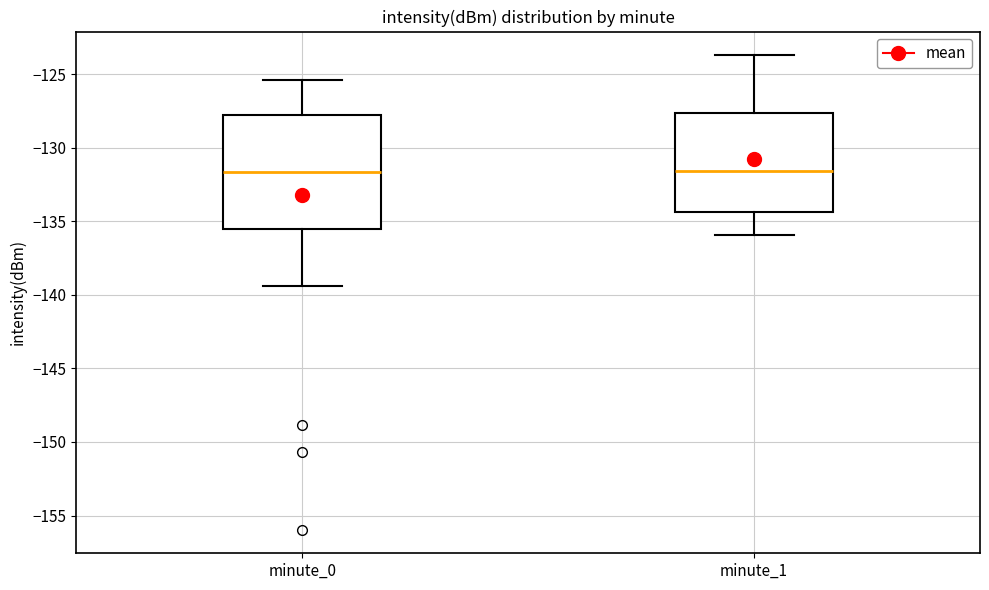

Reading left to right, transcribe this box plot: for each box, give where its median line is, the range the box spans, and where its two whiskers end, as read against the y-axis. The values are not printed on the chart, so give them approximately, as read against the axis.

minute_0: median -131.5, box -135.5 to -128.0, whiskers -139.5 to -125.5
minute_1: median -131.5, box -134.5 to -127.5, whiskers -136.0 to -123.5